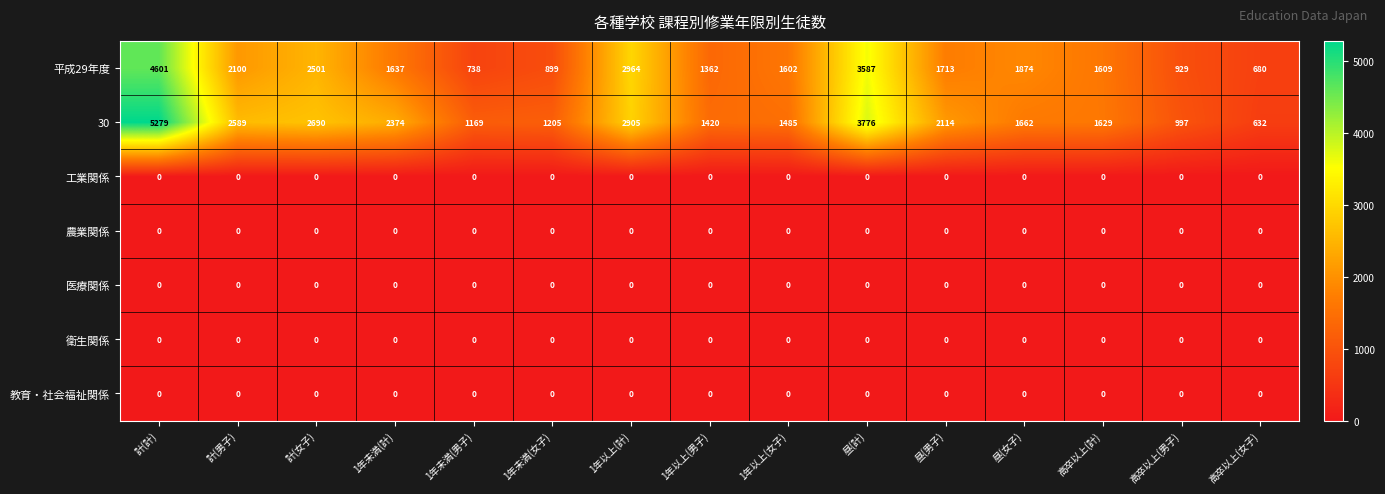

What is the spread (max minus min) of values at 1年以上(女子)?

1602